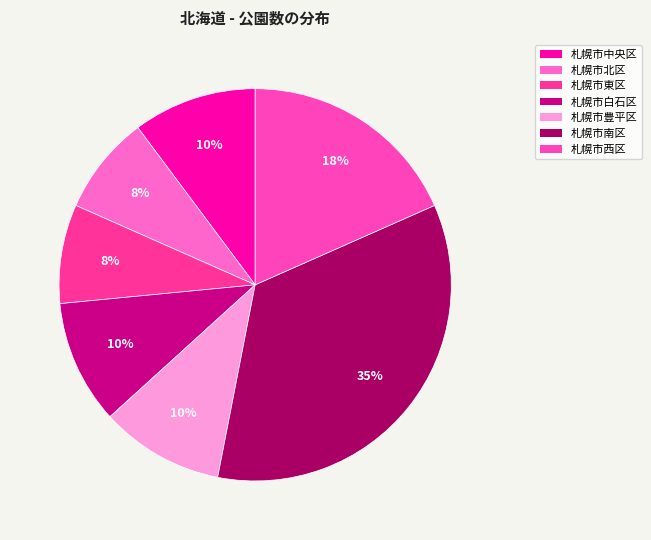

Which category has the smallest portion of the pie?

札幌市北区